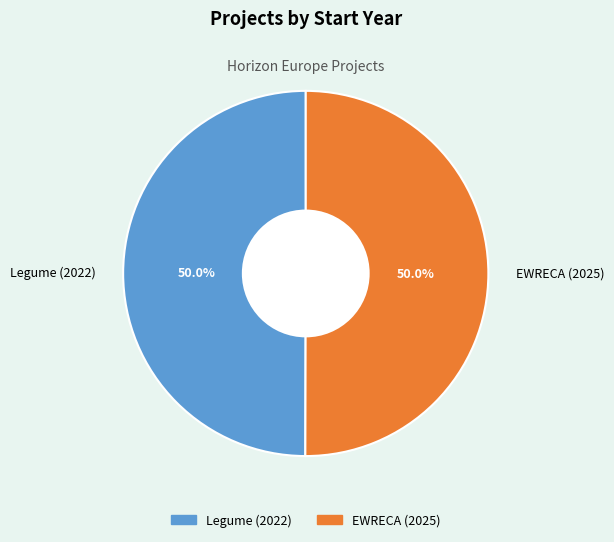

What is the ratio of the value at Legume (2022) to the value at EWRECA (2025)?

1.0